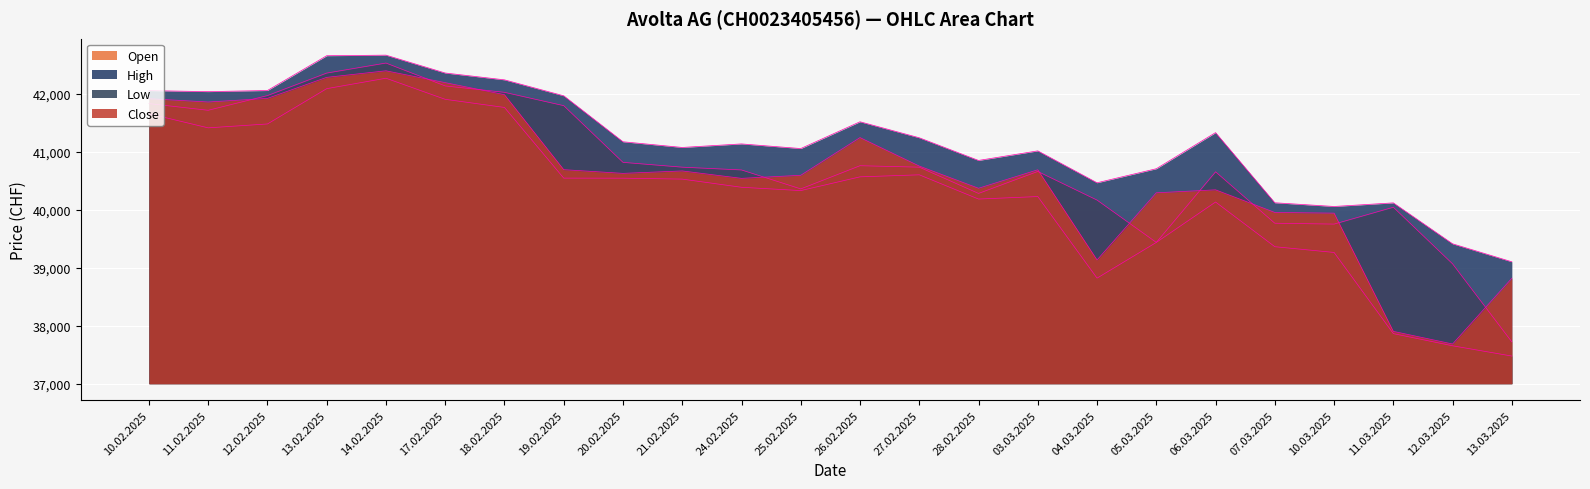

Does the chart display data point markers on the line(s)?

No